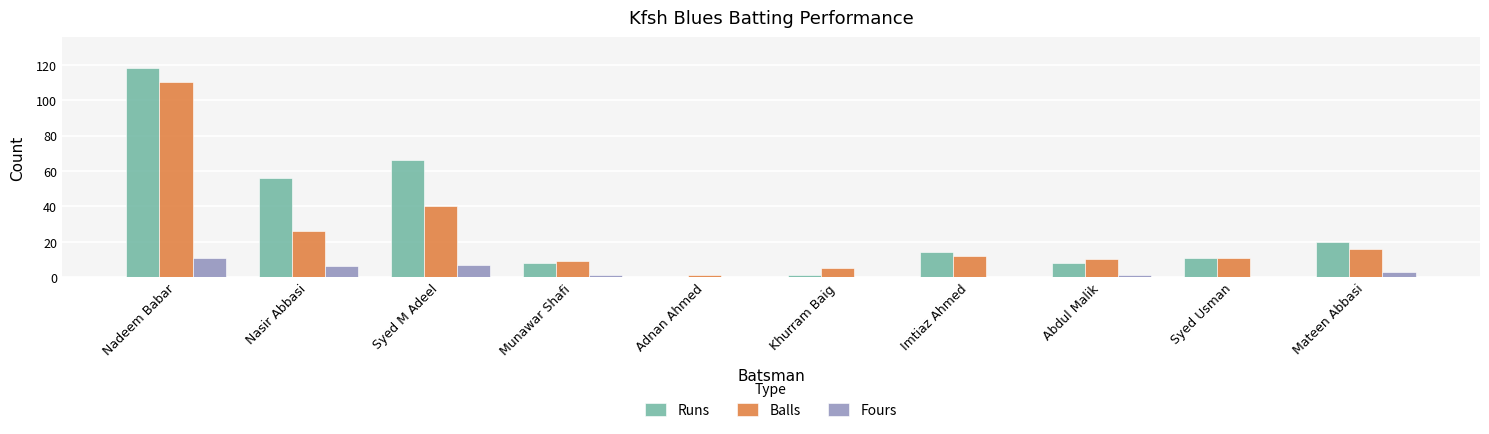

At which category is the sum across all series the highest?

Nadeem Babar